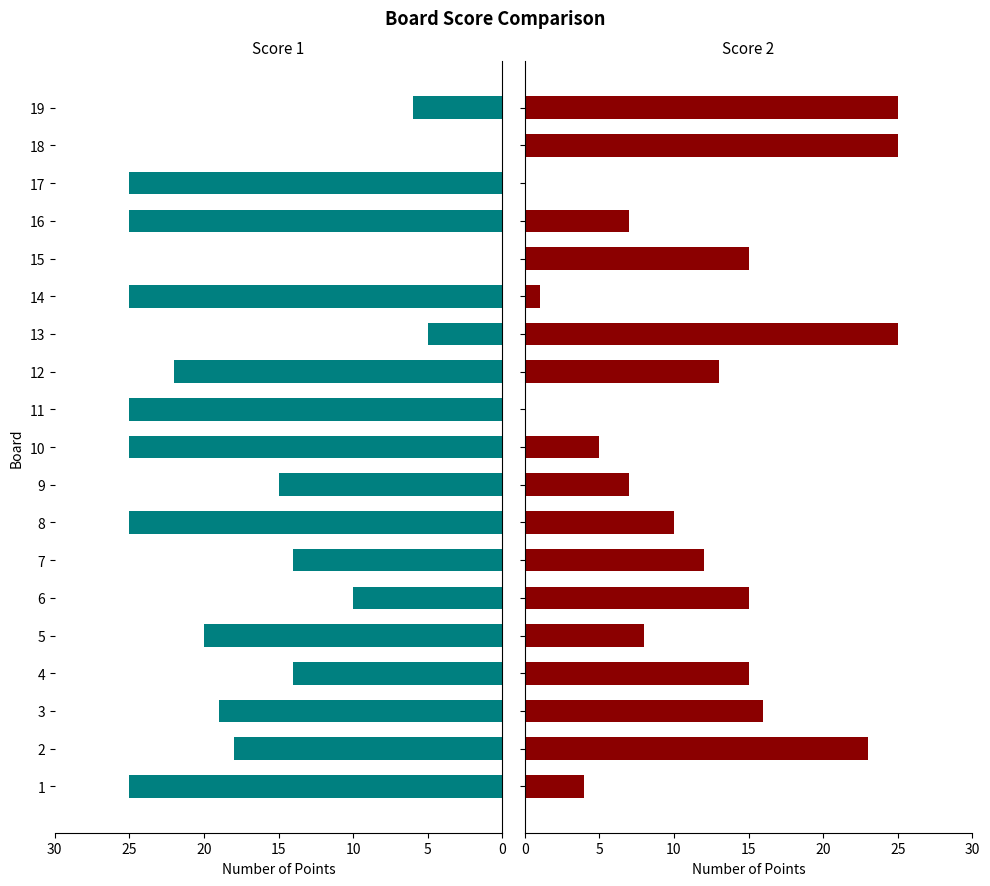

Rank the series by their maximum value, from lowest to highest.

Score 1, Score 2